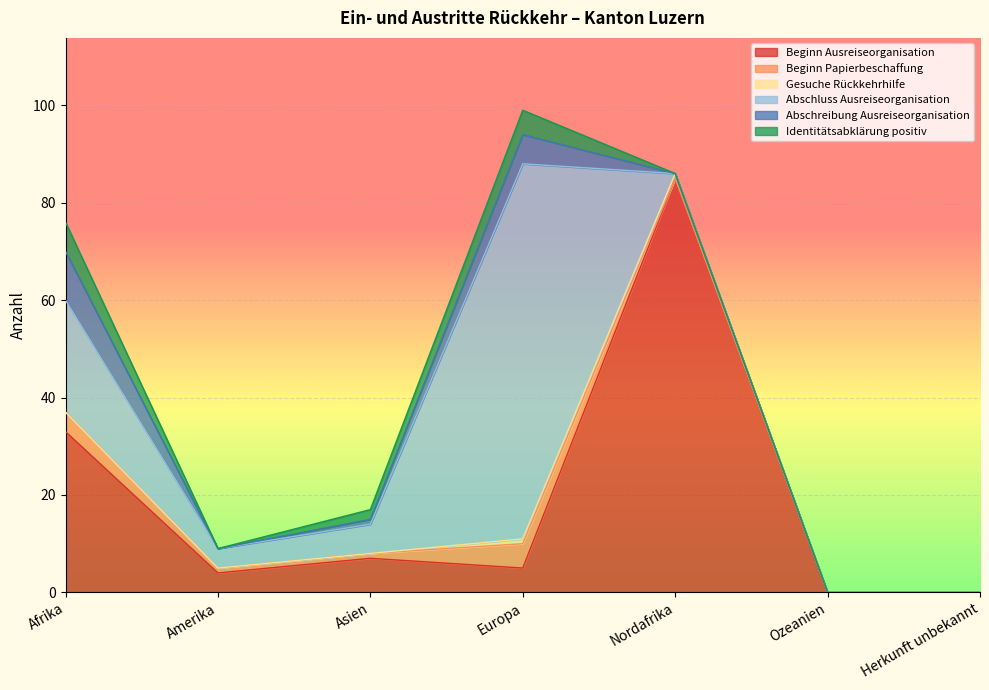

What is the difference between the maximum and minimum values in the Abschluss Ausreiseorganisation series?

77